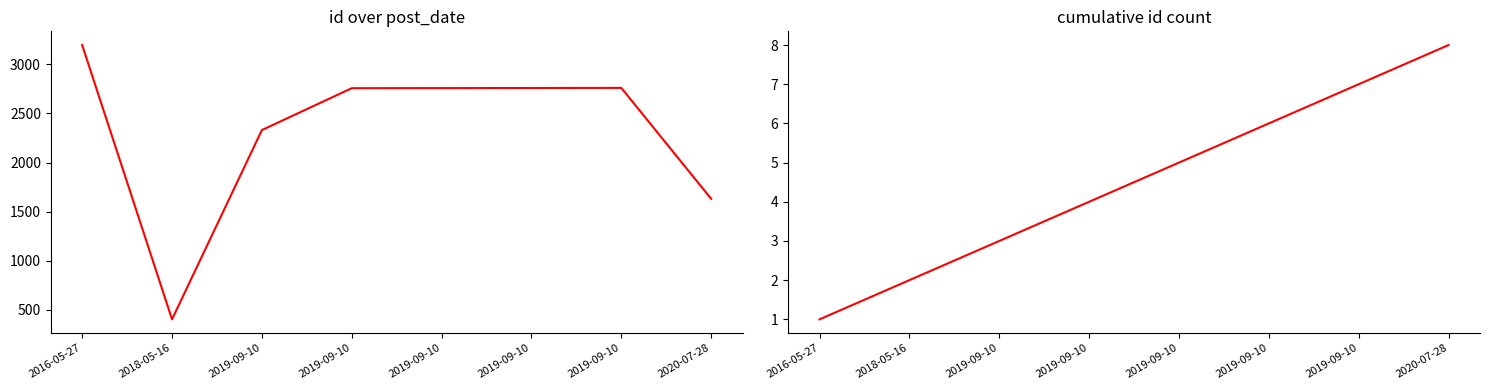

Reading right to left, list all the values displayed in this chart.

id: 1630	2761	2760	2759	2758	2331	401	3198
cumulative count: 8	7	6	5	4	3	2	1